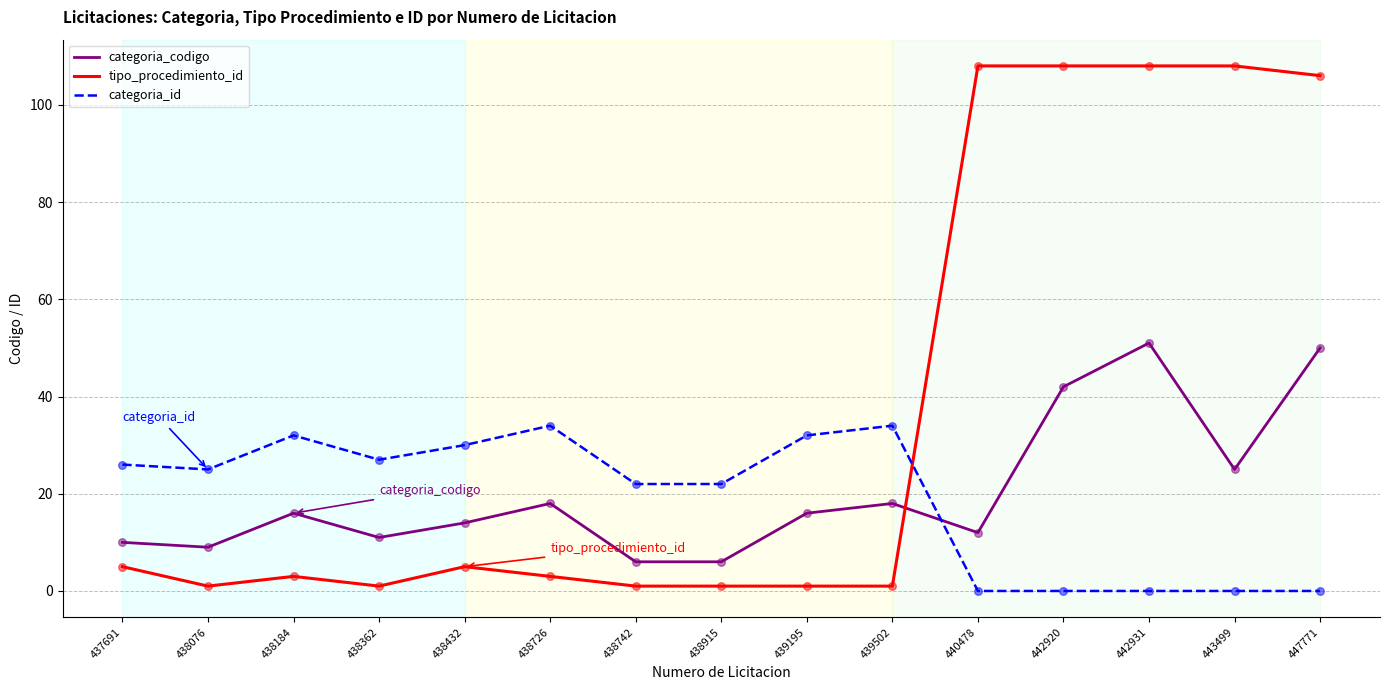

Which series has the widest spread of values?

tipo_procedimiento_id